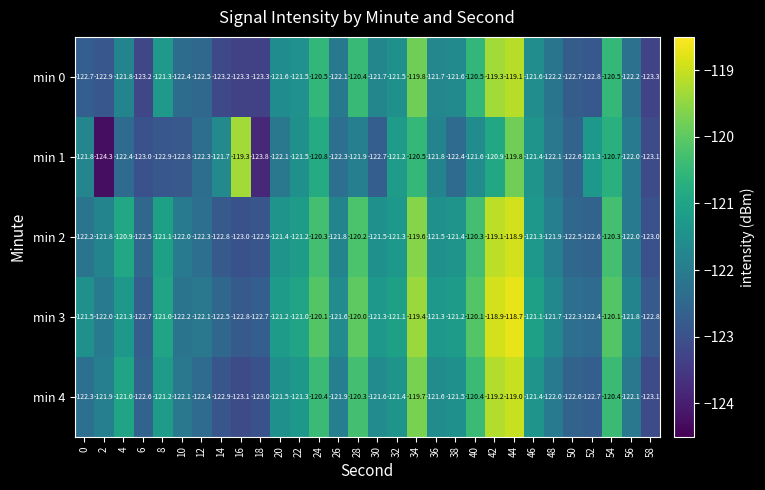

Between 14 and 28, which series saw the biggest shift?

min 0